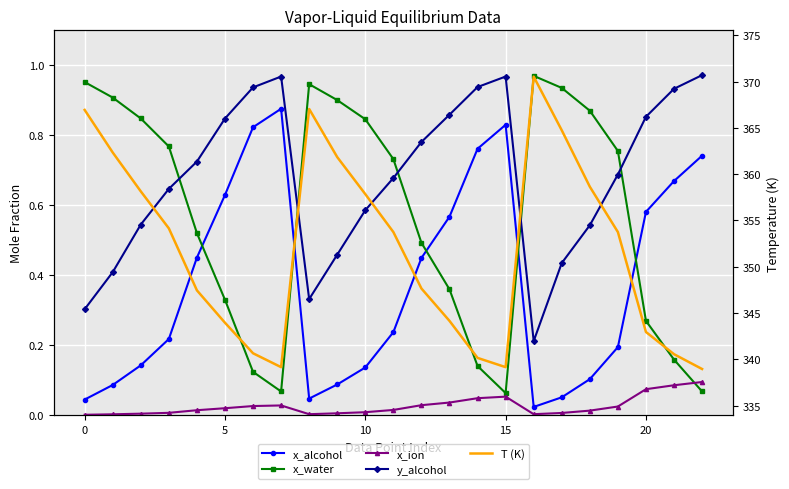

True or false: x_alcohol has a value of 0.7 at 21.

True